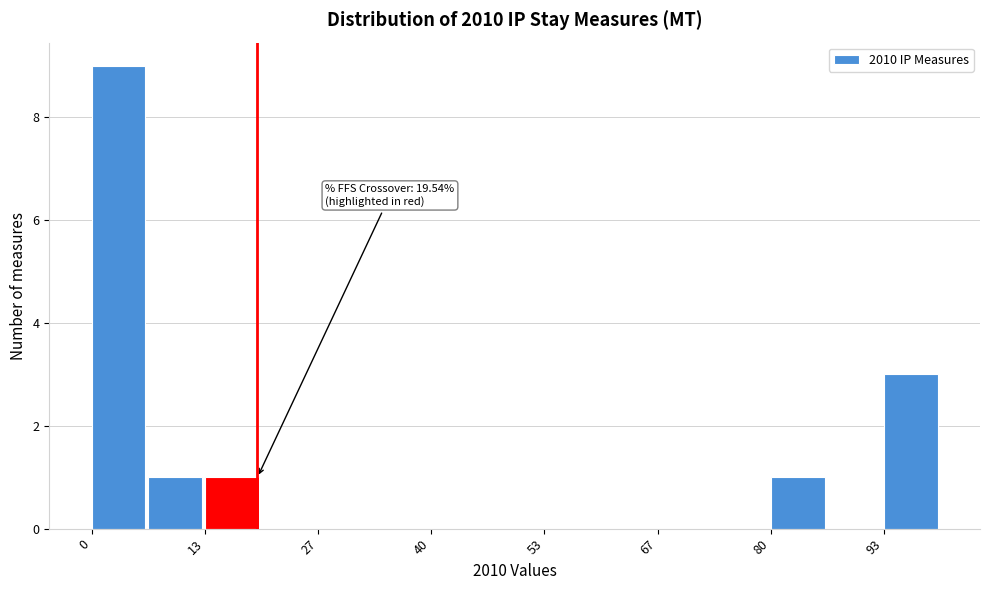

Around what value on the x-axis is the tallest bar? Give the approximate position of its centre, as read against the axis.

4